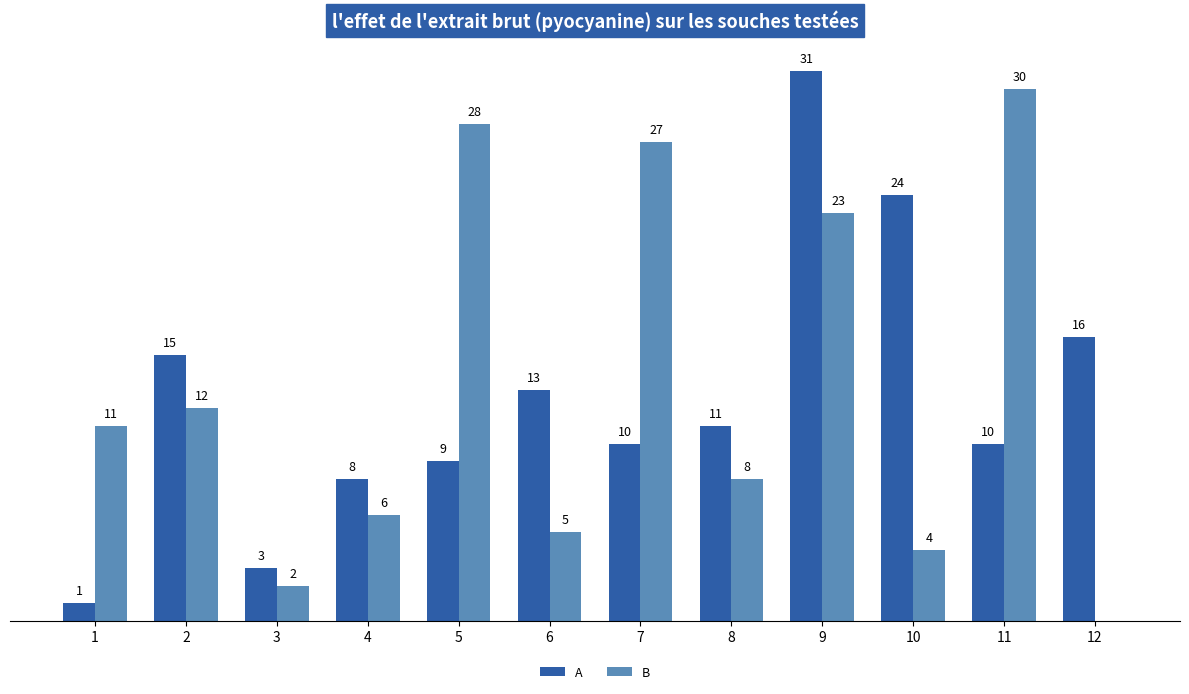

Is the value of B at 10 greater than the value of A at 3?

Yes